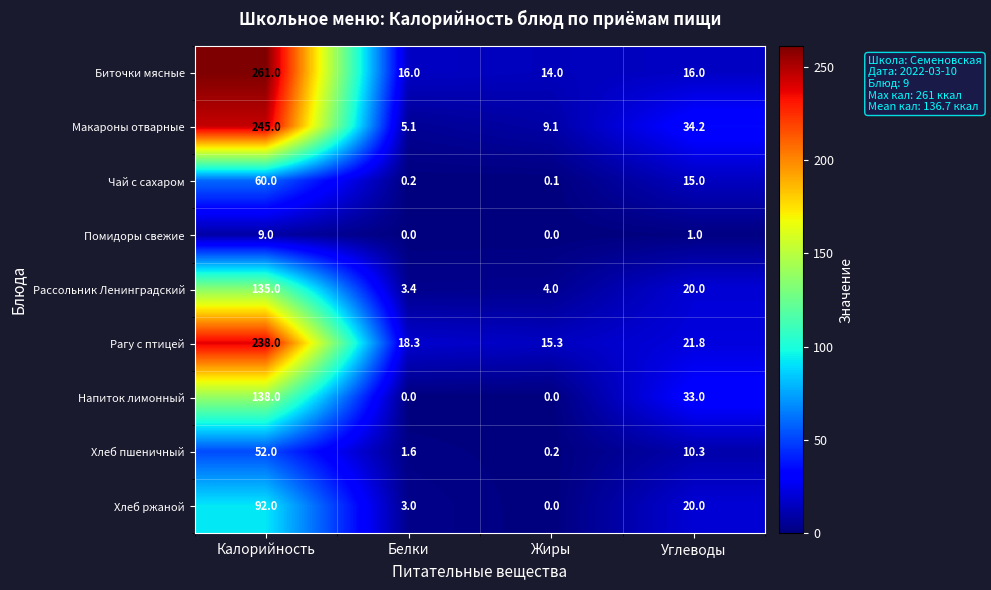

What is the difference between the Чай с сахаром values at Углеводы and Белки?

14.8